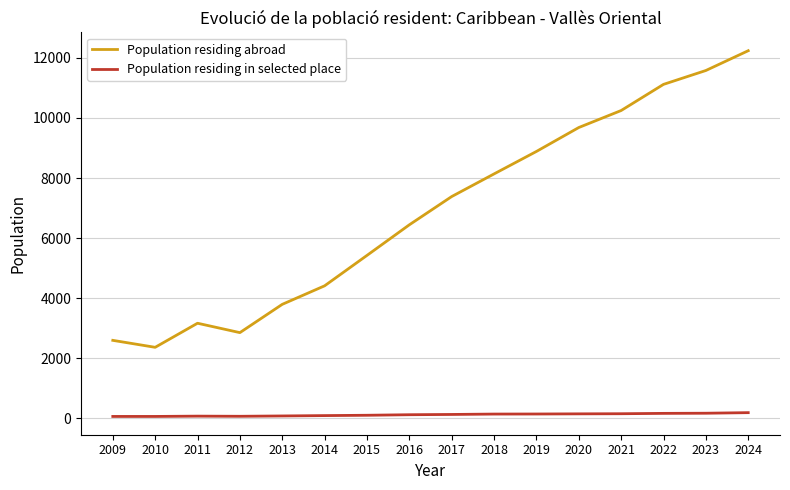

What is the difference between the maximum and minimum values in the Population residing abroad series?

9878